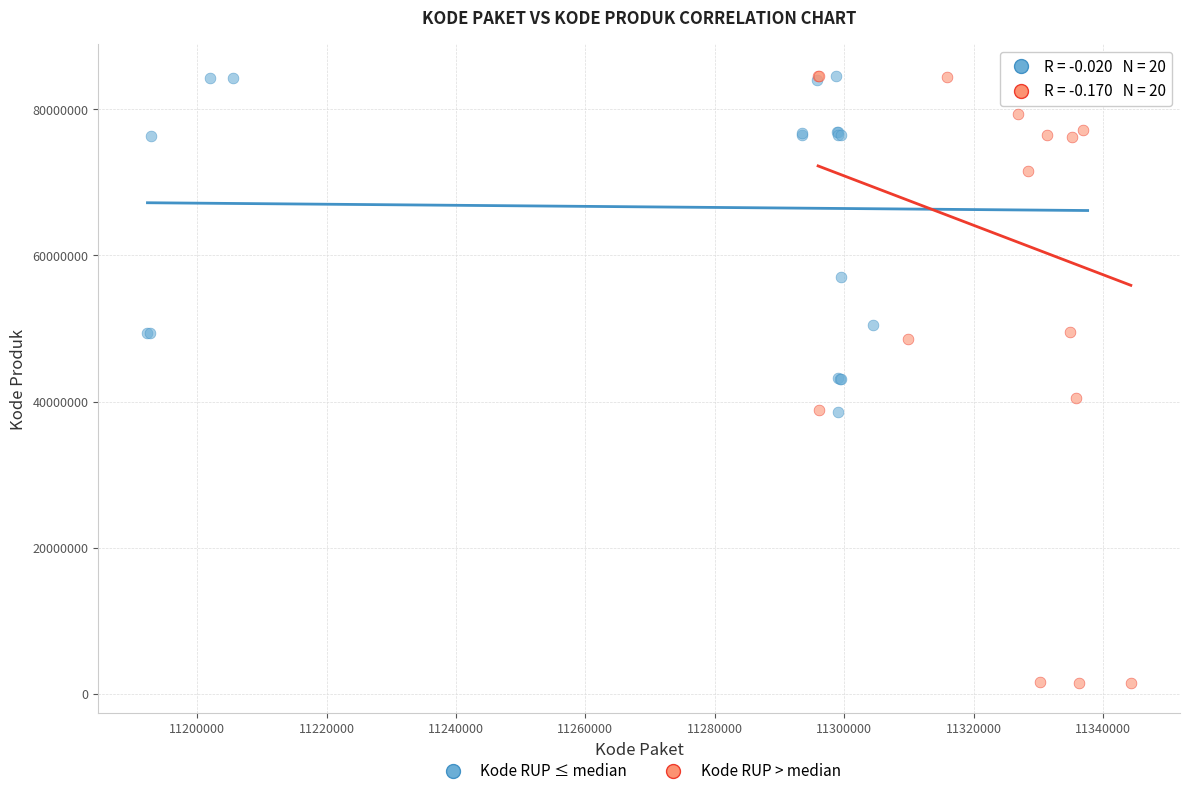

Which series reaches the minimum Y coordinate?

Kode RUP > median